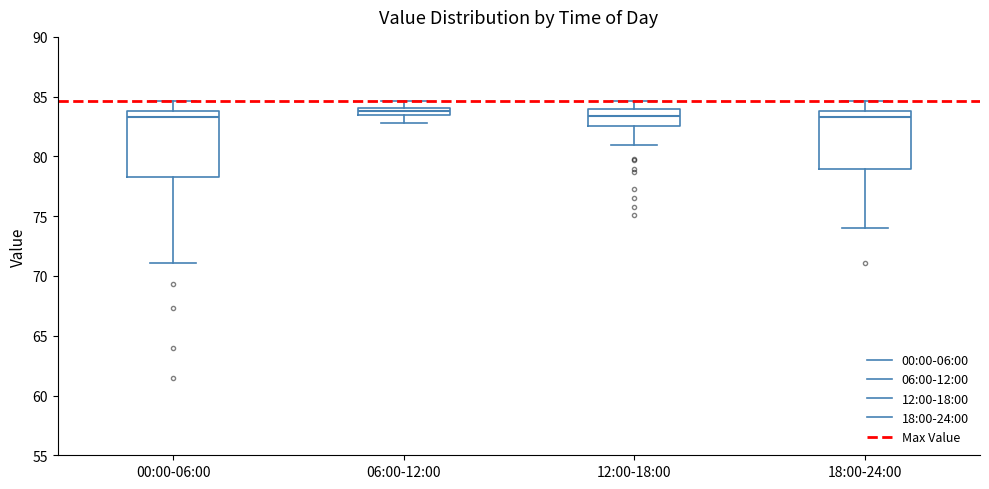

Where is the lower edge of the box for 00:00-06:00 on the y-axis? The values are not printed on the chart, so give them approximately, as read against the axis.

78.5